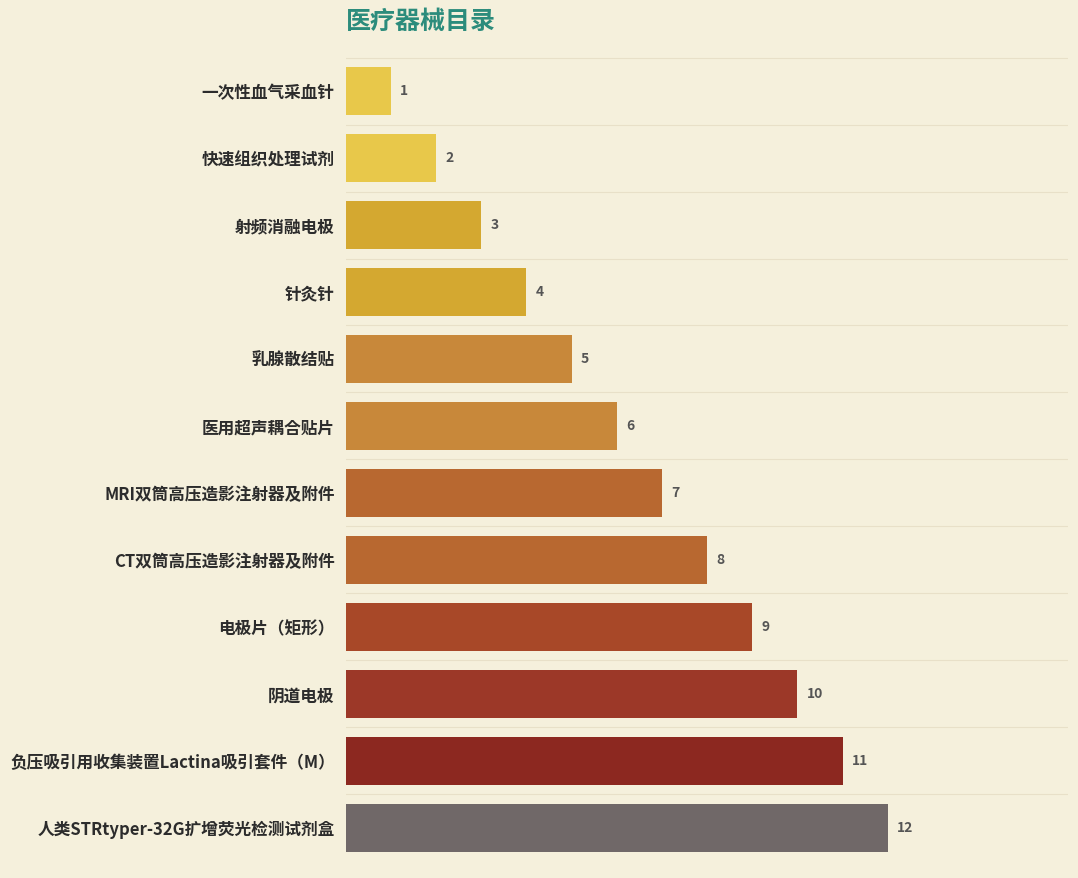

Approximately how many times larger is the value at MRI双筒高压造影注射器及附件 compared to 一次性血气采血针?

7.0